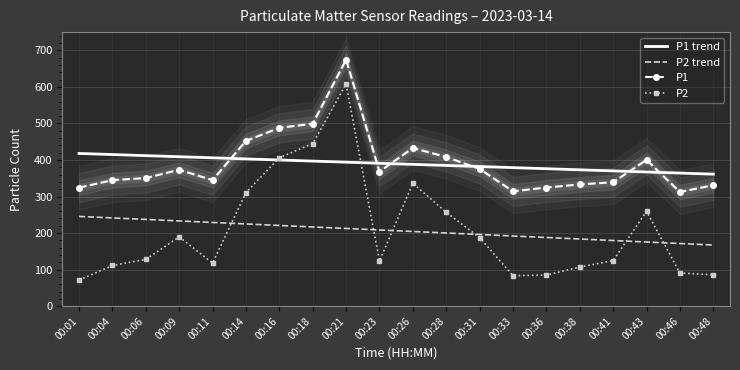

Which category has the lowest value in the P1 trend series?

00:48